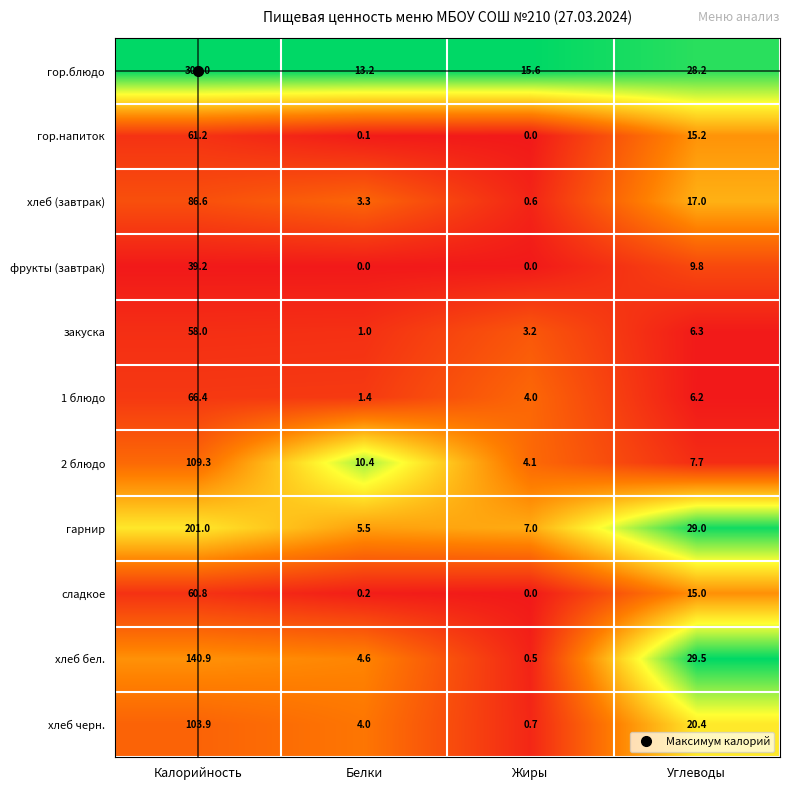

Is it true that гор.блюдо equals 13.2 at Белки?

True